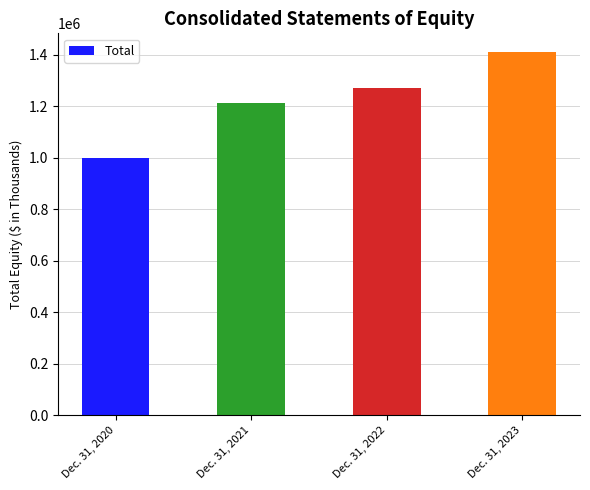

Reading left to right, transcribe all the data shown in this chart.

997935	1213700	1271958	1411863